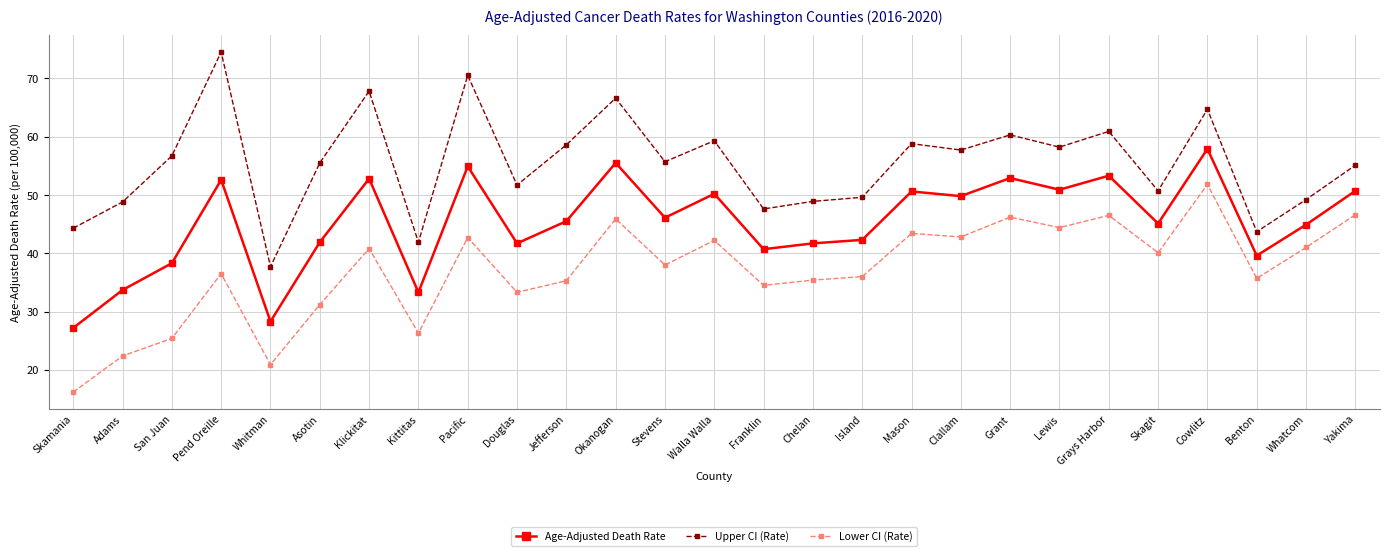

The Upper CI (Rate) series shows 109.8 at Pend Oreille. True or false?

False